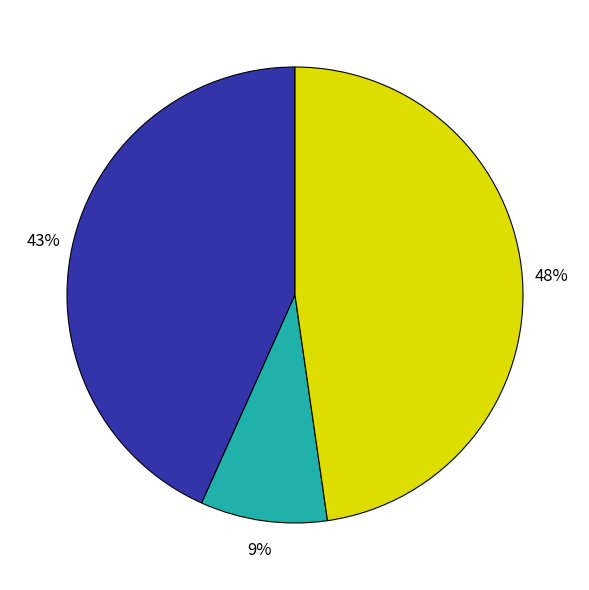

To the nearest percent, what is the average slice percentage?

33%